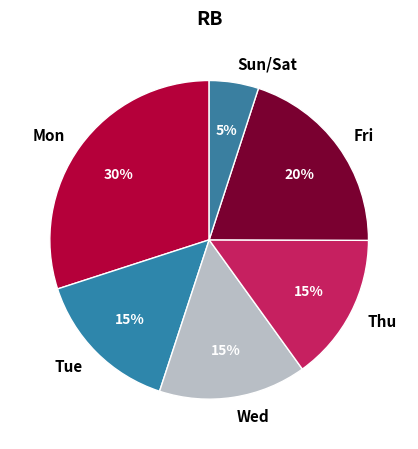

The Tue slice represents 15% of the pie. True or false?

True